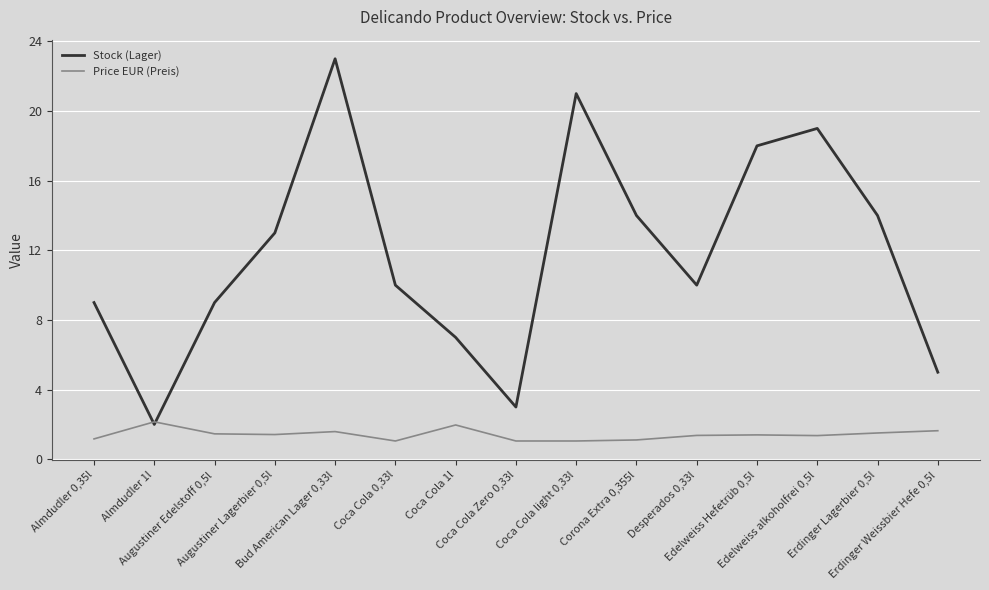

The value of Price EUR (Preis) at Coca Cola light 0,33l is 1.1. True or false?

True